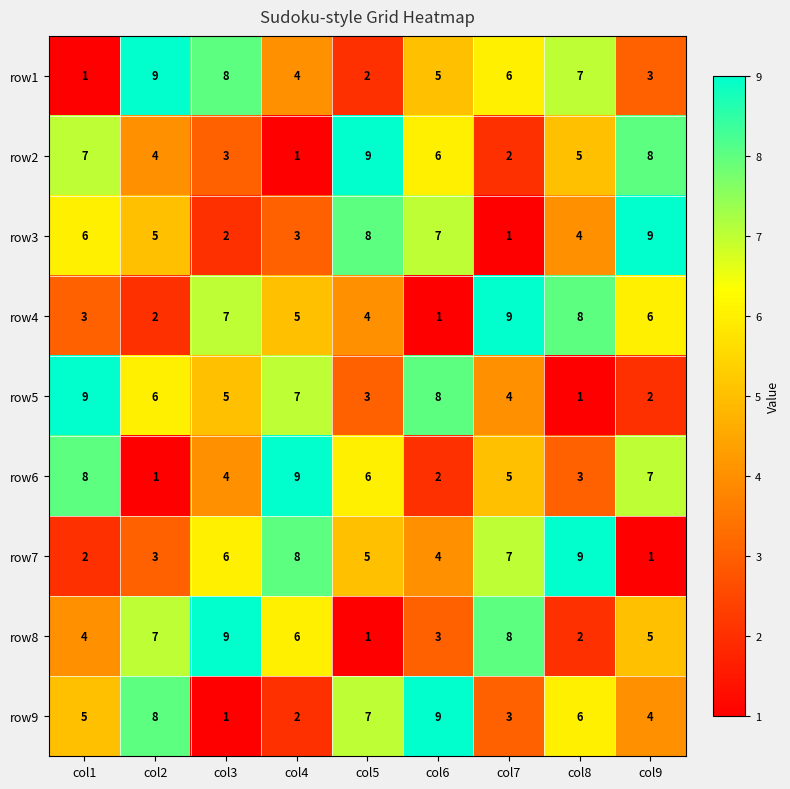

What value does the row5 series have at col2?

6